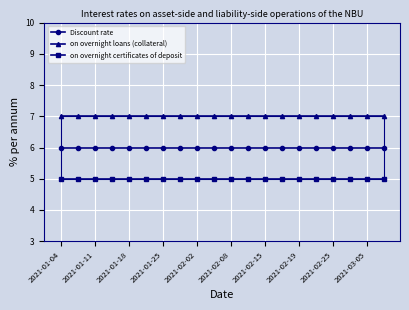

Count the number of categories in the chart.

20